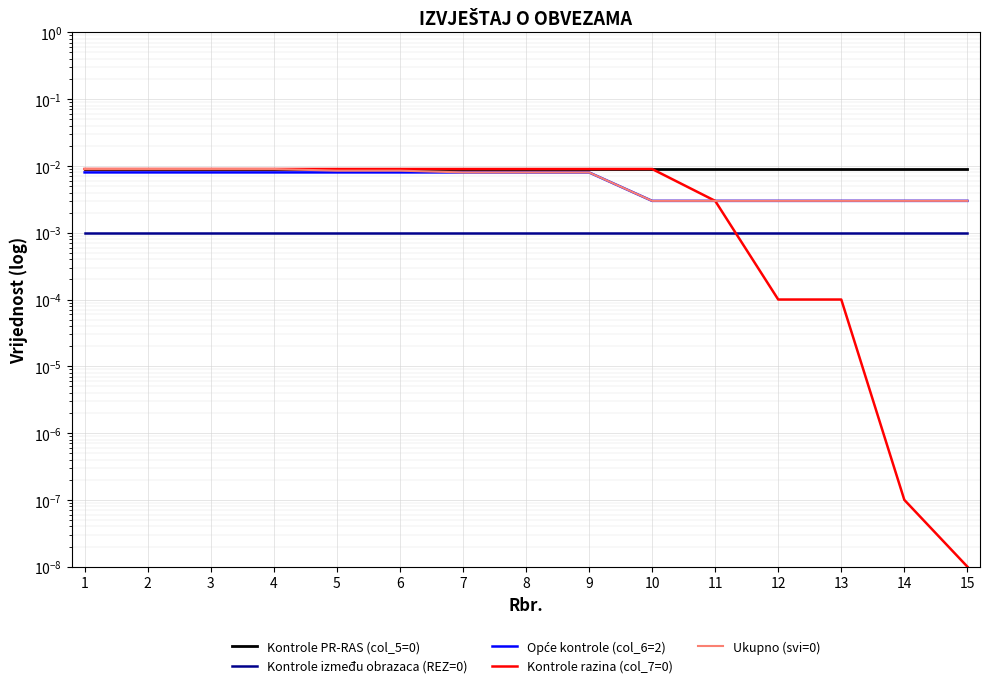

Which series has the largest total across all categories?

Kontrole PR-RAS (col_5=0)